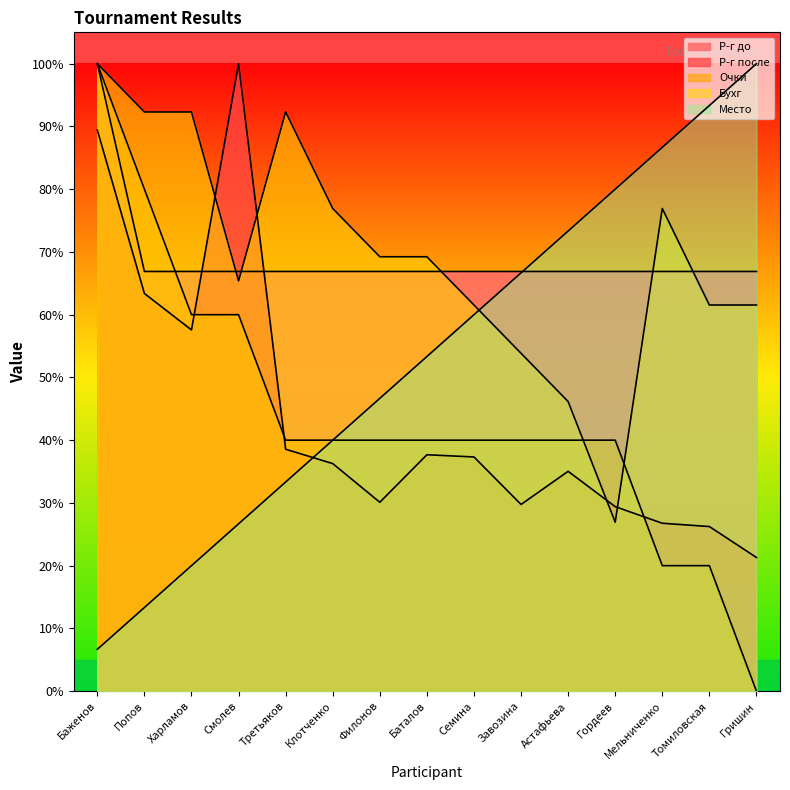

What is the difference between the maximum and minimum values in the Р-г после series?

78.7